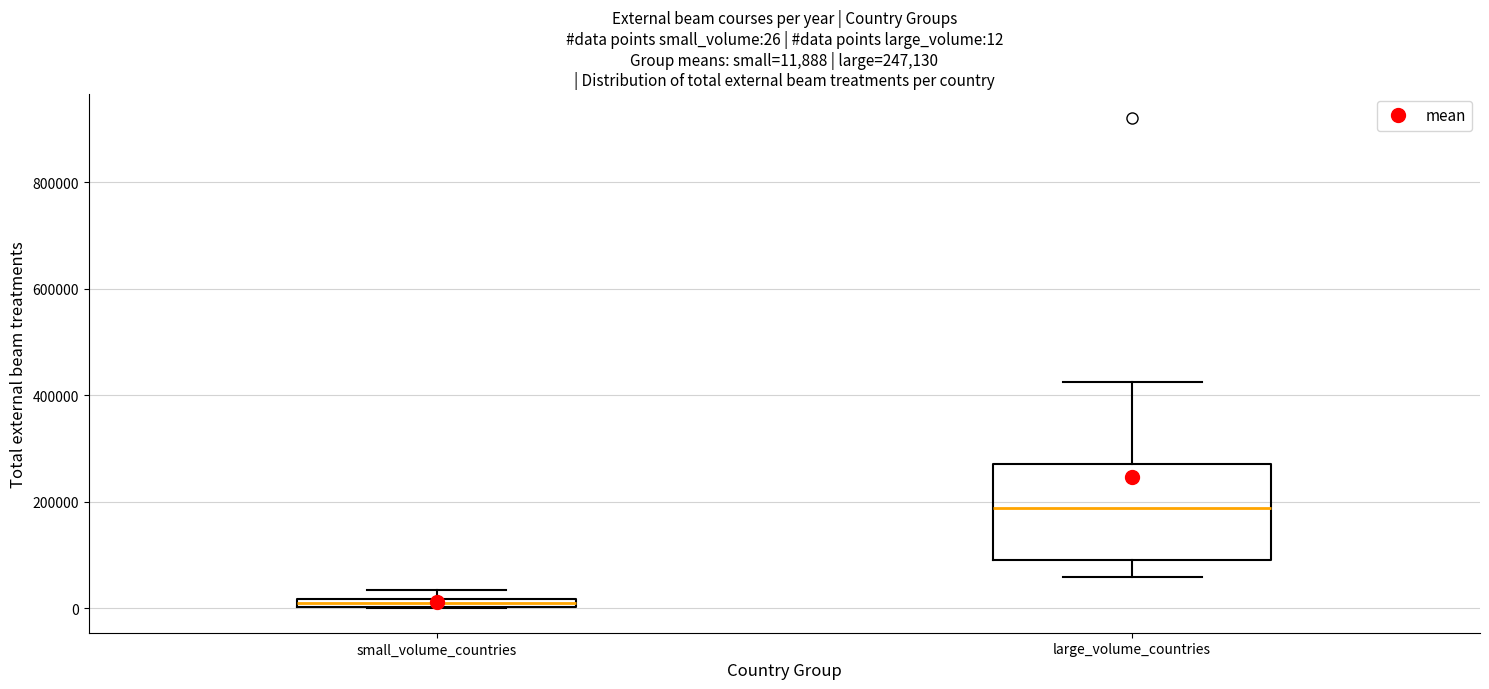

Which box is the tallest, from its lower edge to its upper edge?

large_volume_countries